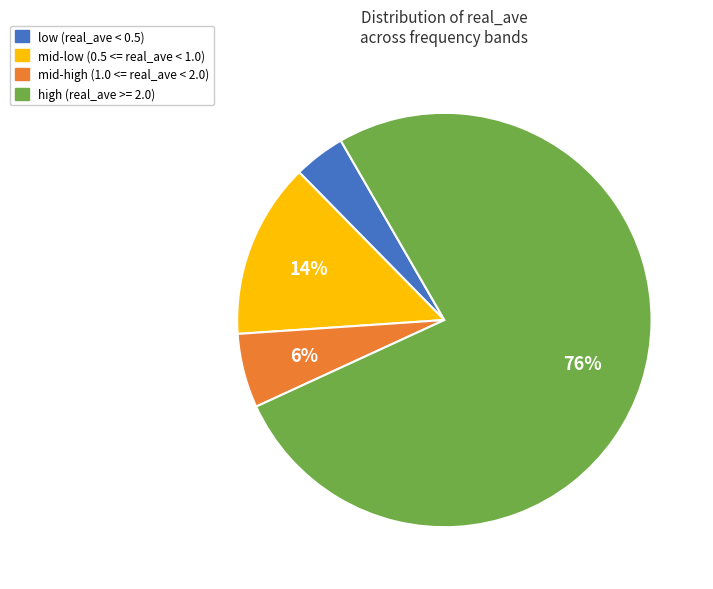

To the nearest percent, what is the difference between the largest and smallest slice percentages?

72%